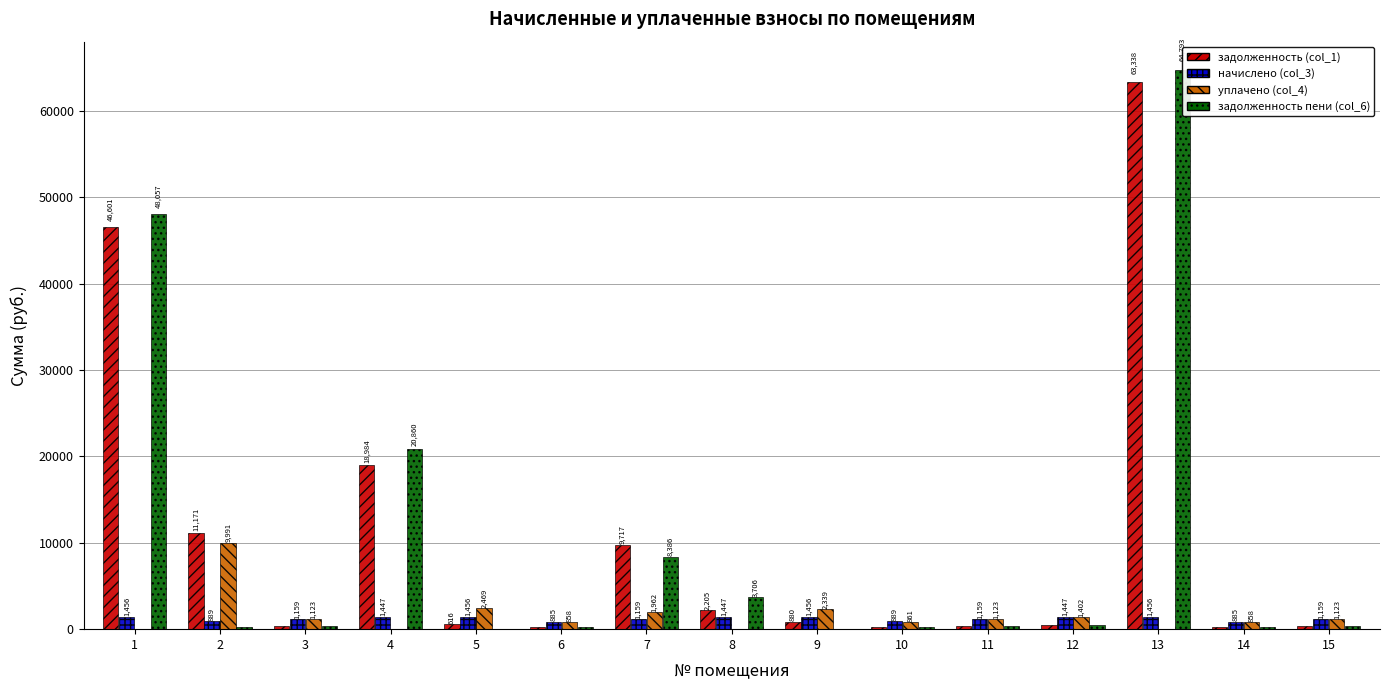

Are the bars horizontal?

No